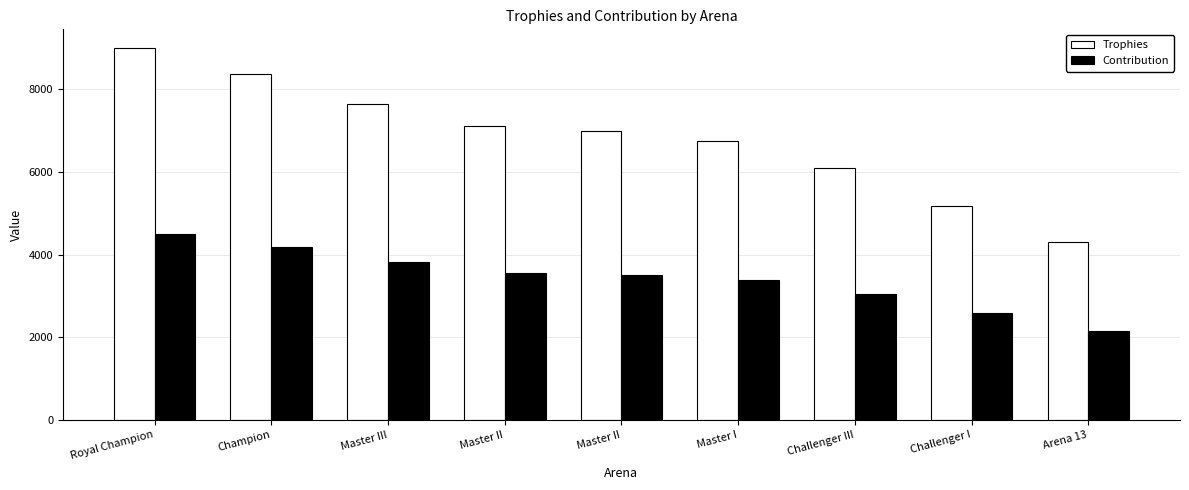

List the labels in order of Trophies value, smallest first.

Arena 13, Challenger I, Challenger III, Master I, Master II, Master II, Master III, Champion, Royal Champion